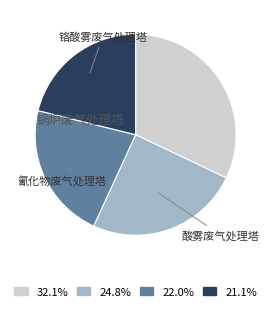

Does any single category account for the majority?

No